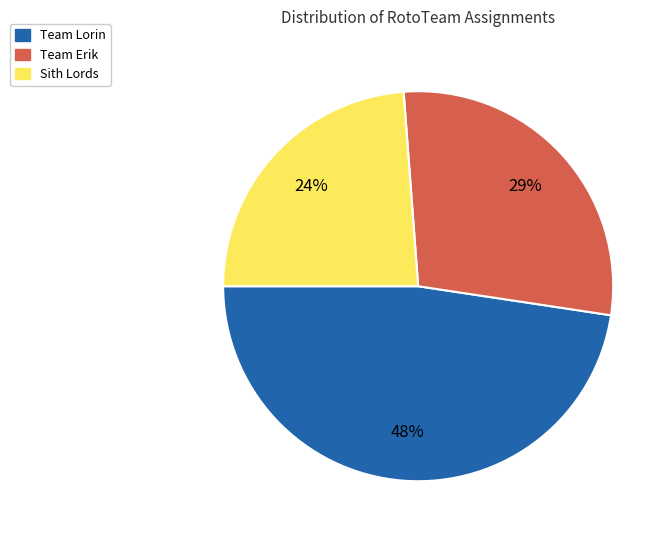

To the nearest percent, what is the average slice percentage?

33%